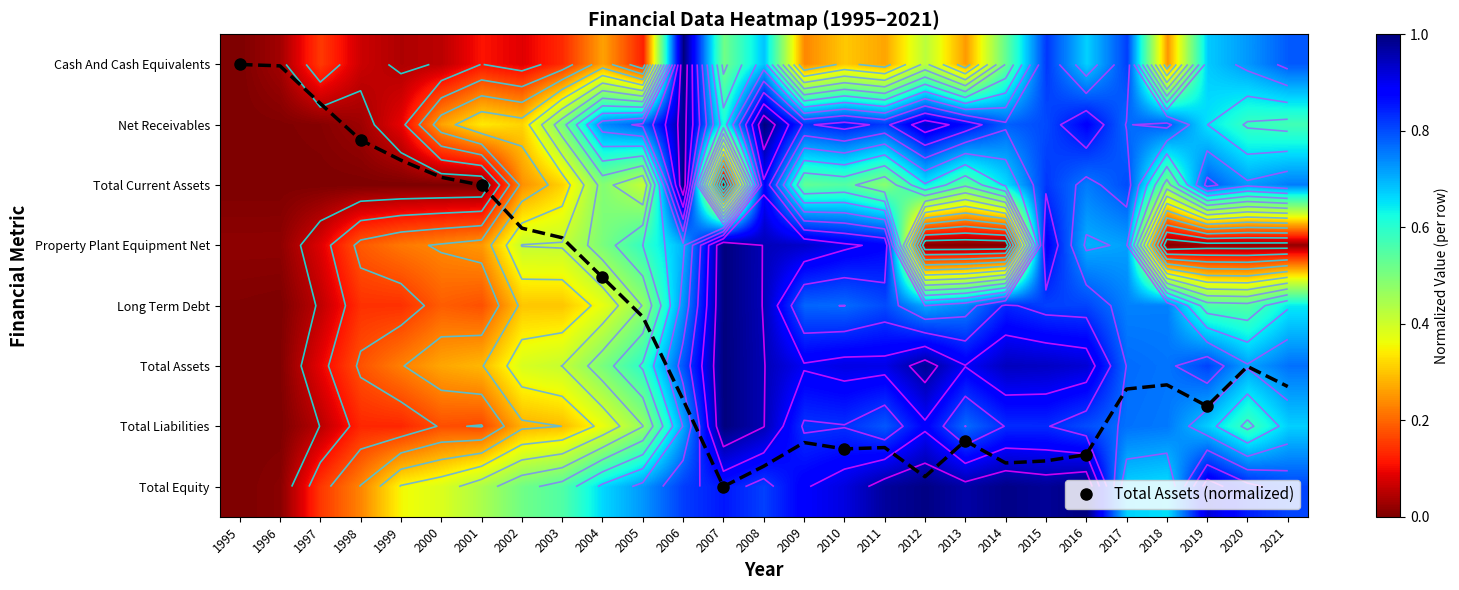

The value of Total Assets at 2003 is 0.8. True or false?

False